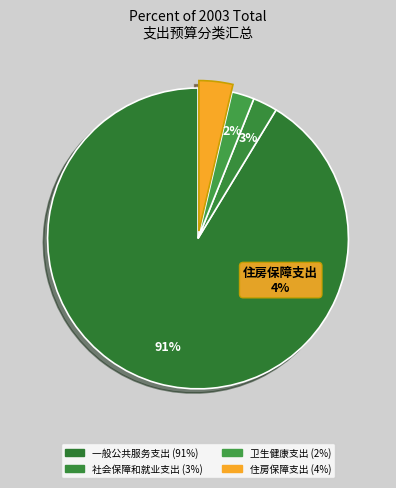

Is there any slice that represents more than half of the pie?

Yes